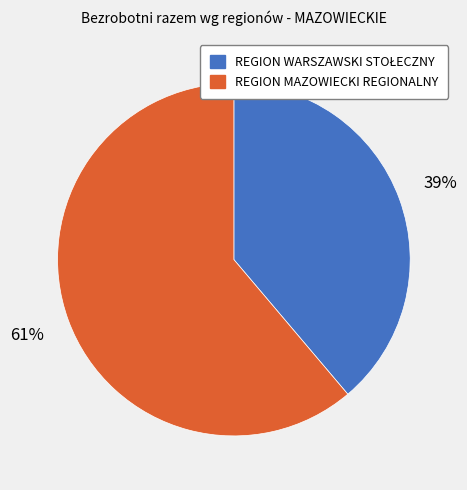

True or false: REGION MAZOWIECKI REGIONALNY accounts for 61% of the total.

True